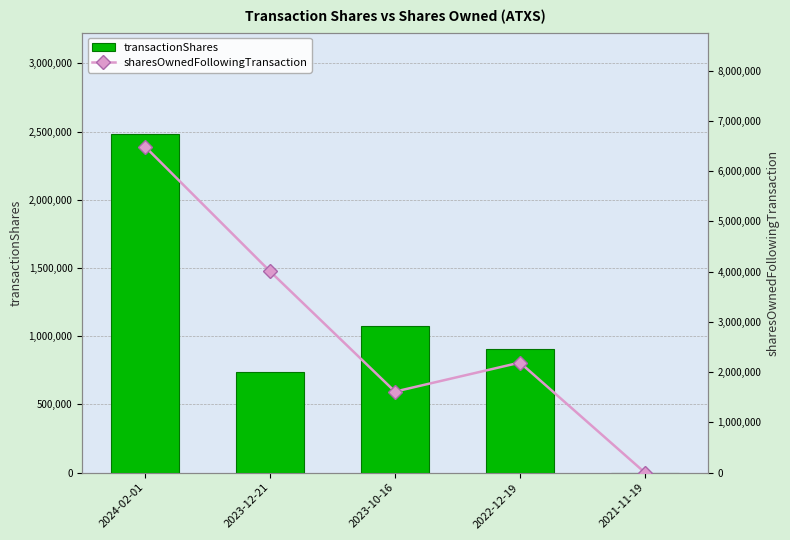

What is the label of the 2nd bar from the left?

2023-12-21